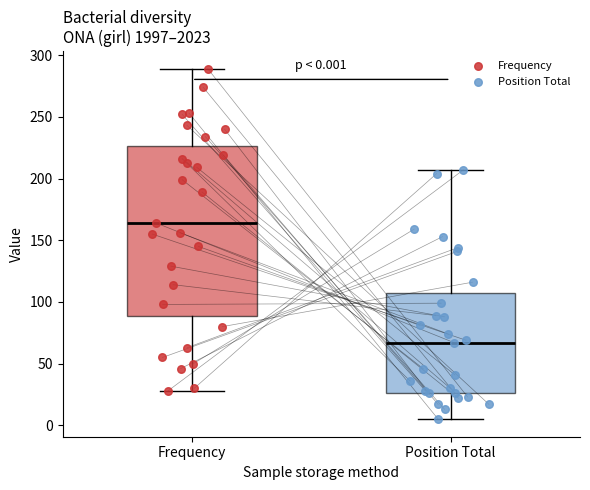

Which box is the tallest, from its lower edge to its upper edge?

Frequency